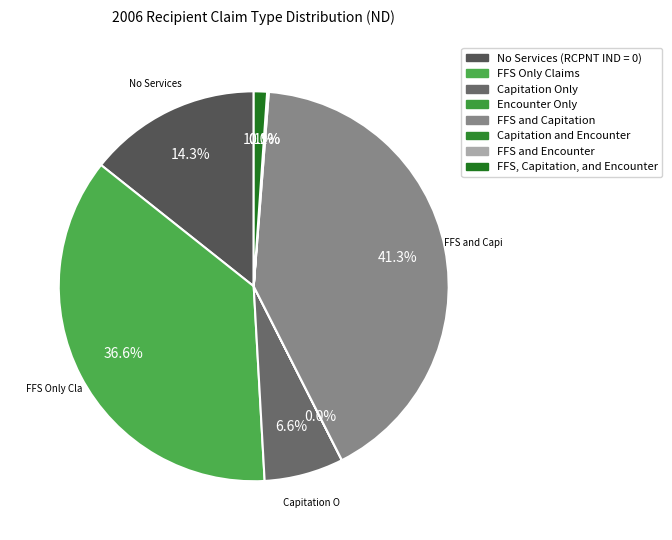

Is it true that FFS and Encounter is 0% of the pie?

True